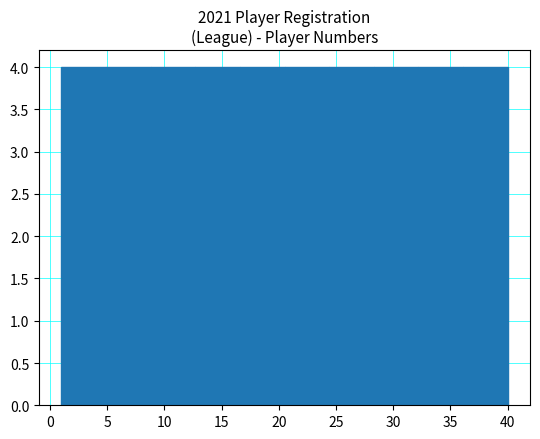

Reading left to right, transcribe this chart: for each bar, give the range it covers on the x-axis and its height. Neither the bar edges nor the heights are printed on the chart, so give them approximately, as read against the axes.

1.0 to 4.9: 4
4.9 to 8.8: 4
8.8 to 12.7: 4
12.7 to 16.6: 4
16.6 to 20.5: 4
20.5 to 24.4: 4
24.4 to 28.3: 4
28.3 to 32.2: 4
32.2 to 36.1: 4
36.1 to 40.0: 4